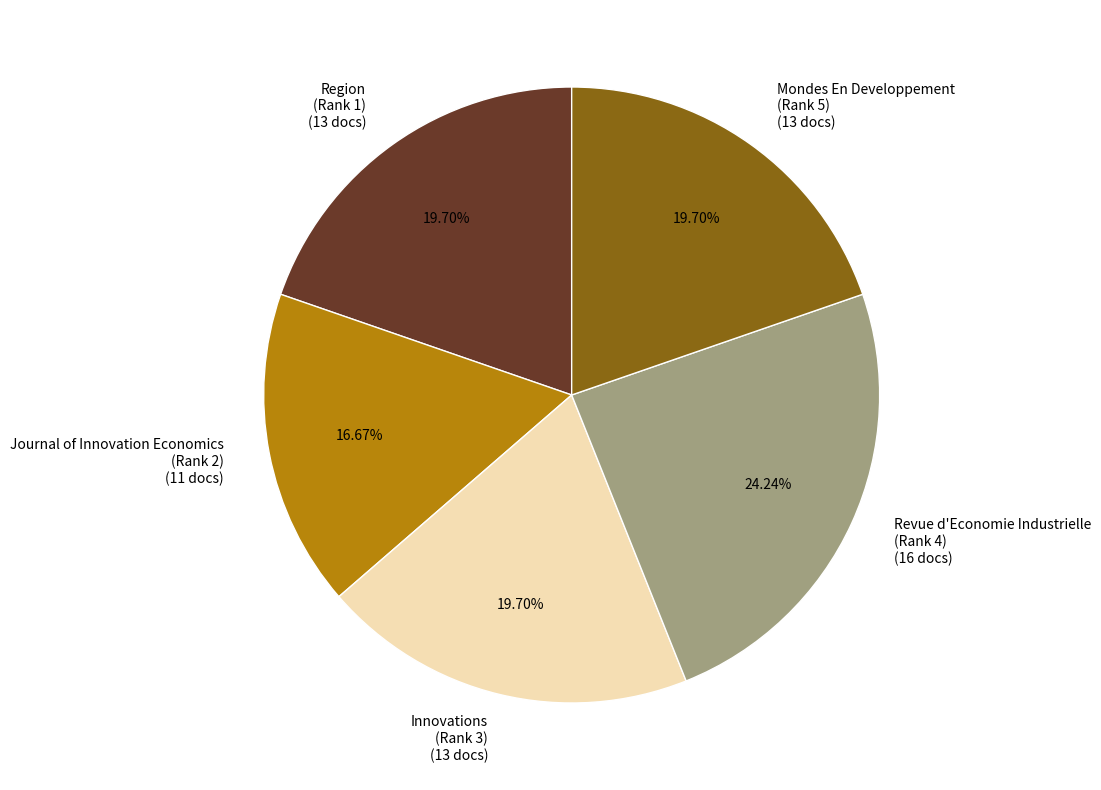

What is the largest slice in the pie chart?

Revue d'Economie Industrielle (Rank 4) (16 docs)